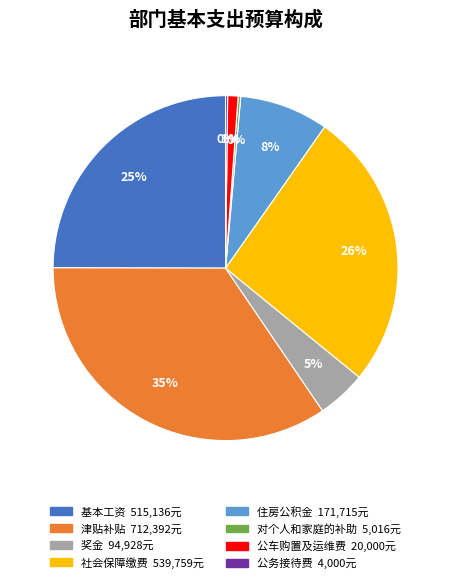

Is 住房公积金 the majority of the pie?

No